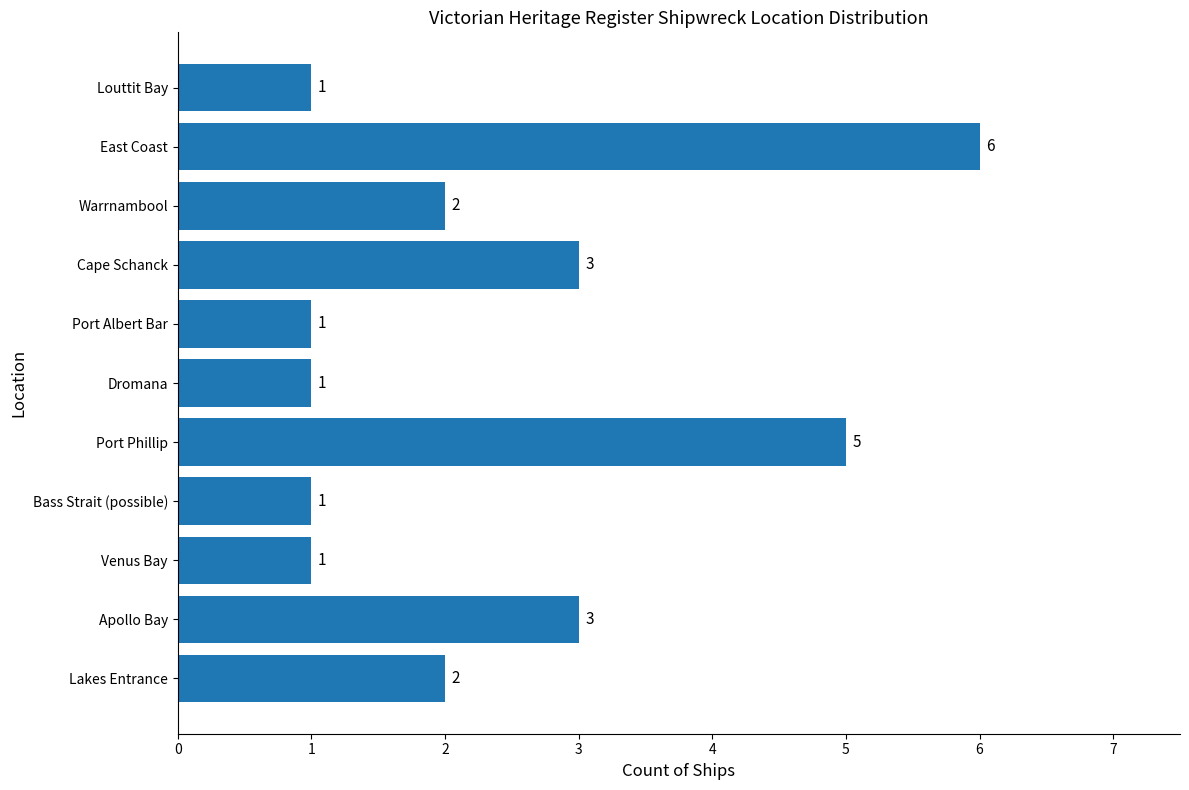

What is the minimum value shown in the chart?

1